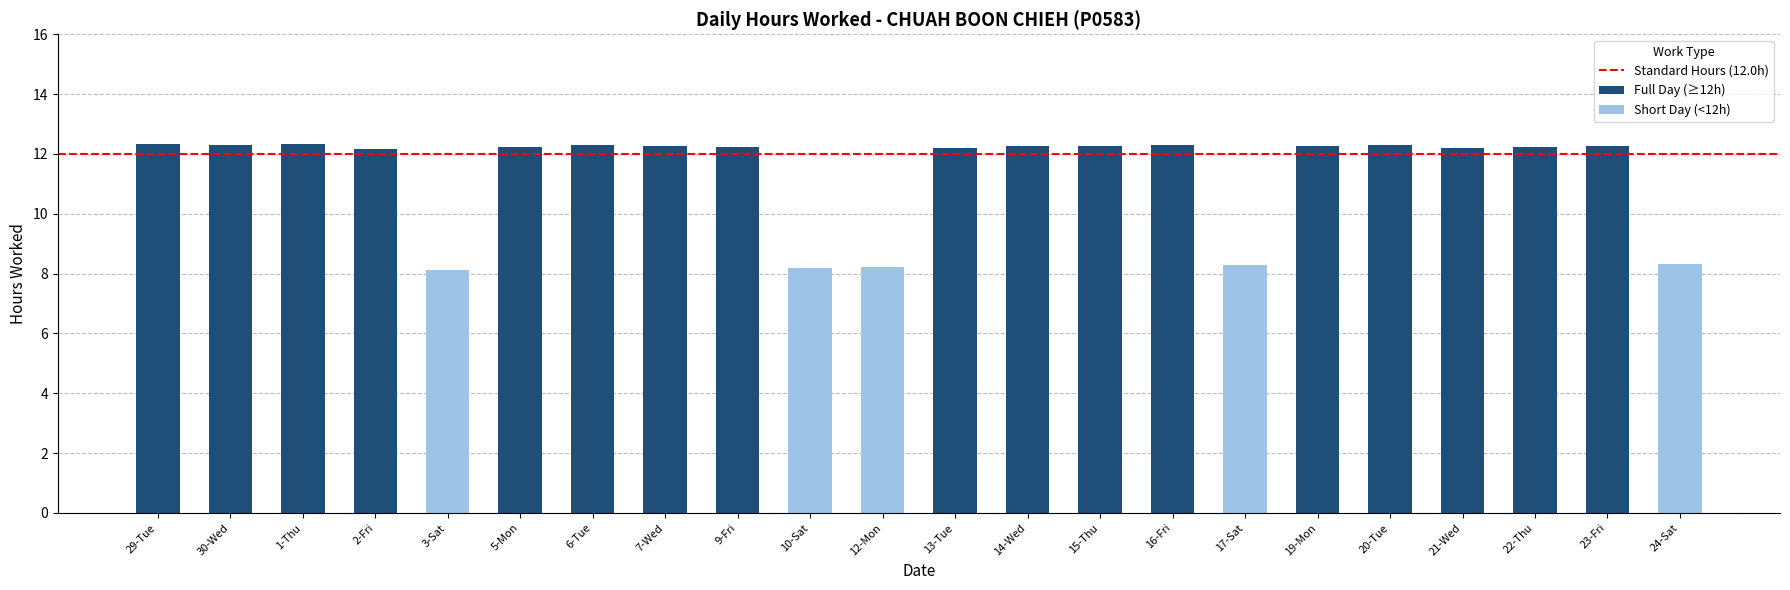

Reading left to right, extract all data points from this chart.

29-Tue=12.3	30-Wed=12.3	1-Thu=12.3	2-Fri=12.2	3-Sat=8.1	5-Mon=12.2	6-Tue=12.3	7-Wed=12.3	9-Fri=12.2	10-Sat=8.2	12-Mon=8.2	13-Tue=12.2	14-Wed=12.2	15-Thu=12.2	16-Fri=12.3	17-Sat=8.3	19-Mon=12.3	20-Tue=12.3	21-Wed=12.2	22-Thu=12.2	23-Fri=12.2	24-Sat=8.3